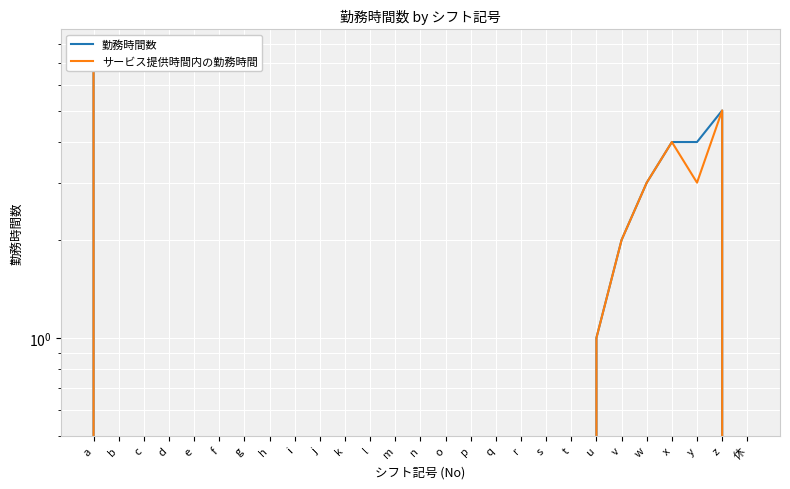

At how many categories does at least one series exceed 6?

1